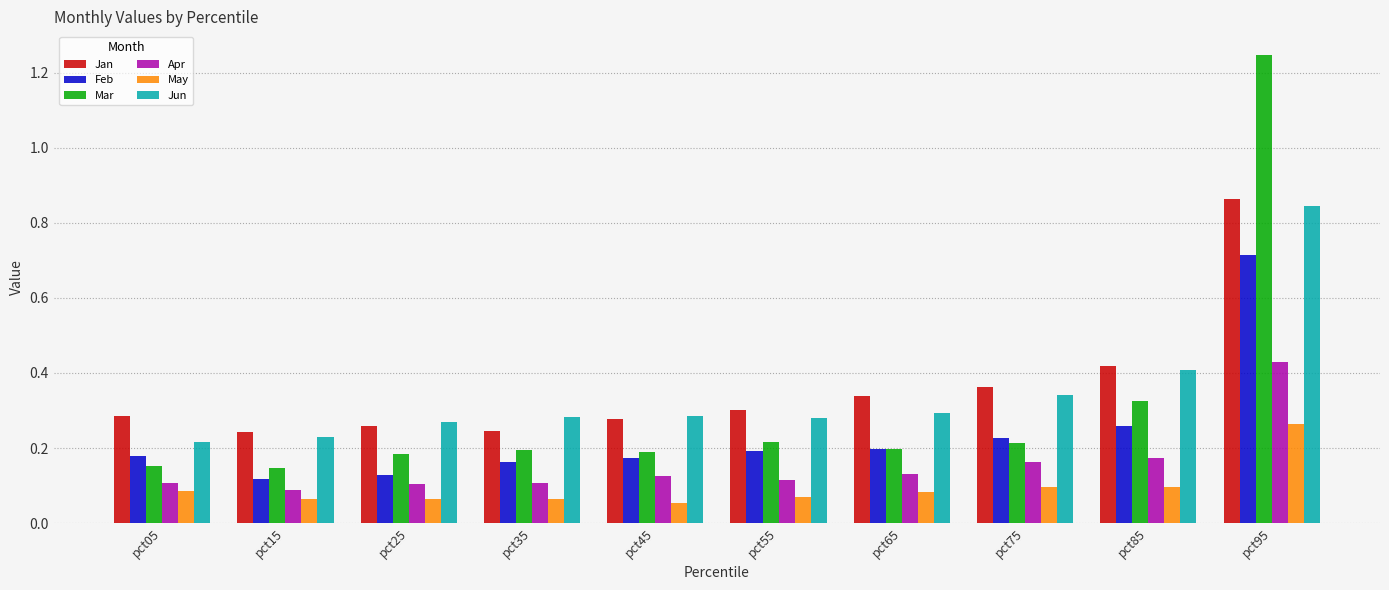

What is the sum of the Jun values at pct35 and pct05?

0.5